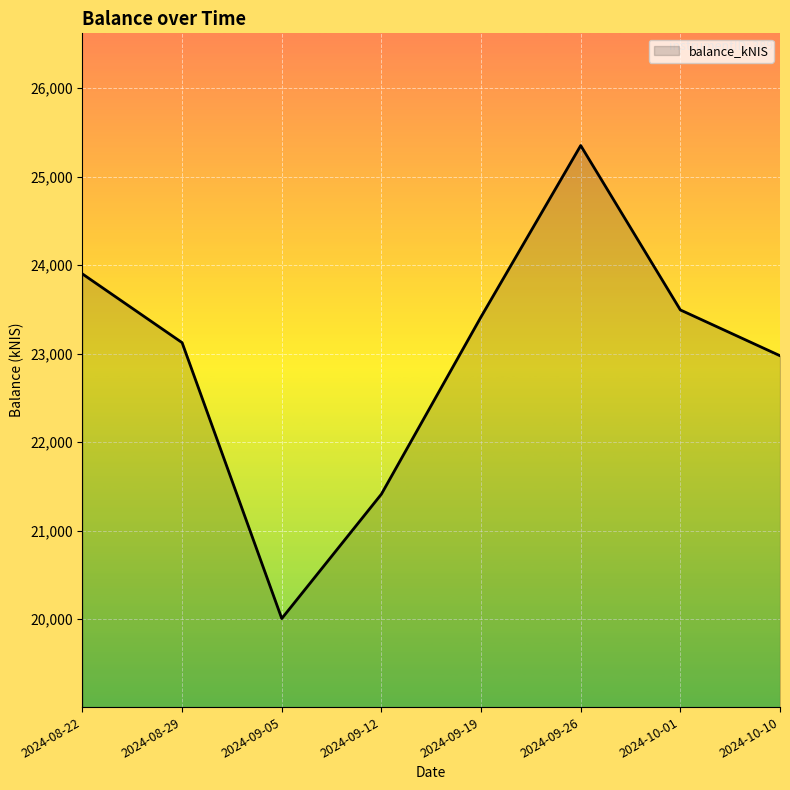

What is the difference between the values at 2024-09-26 and 2024-09-19?

1935.2